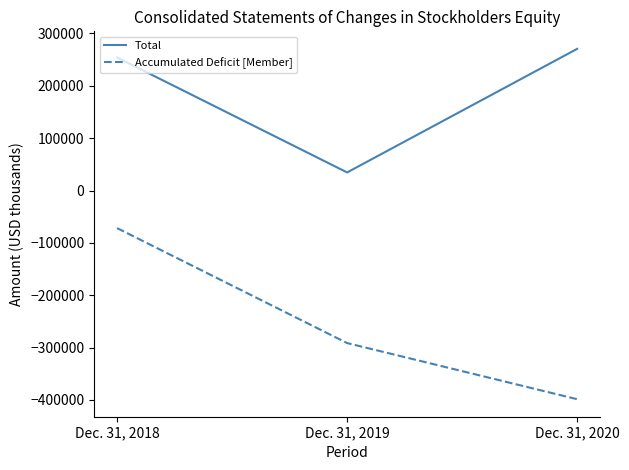

Which series has the largest total across all categories?

Total